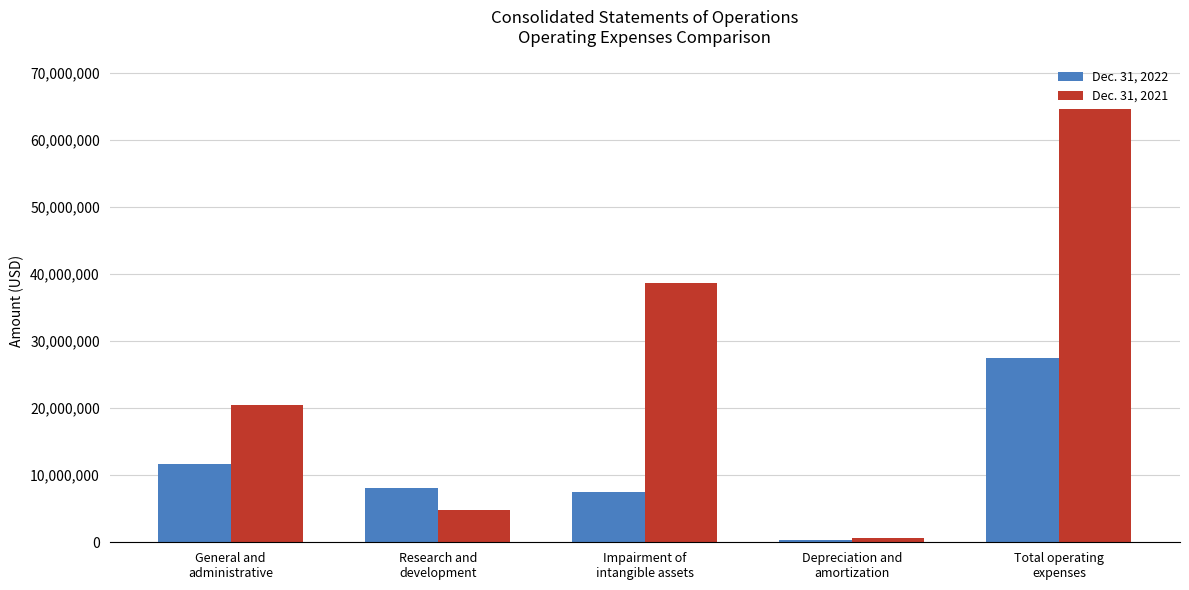

What position from the right is Impairment of
intangible assets?

3